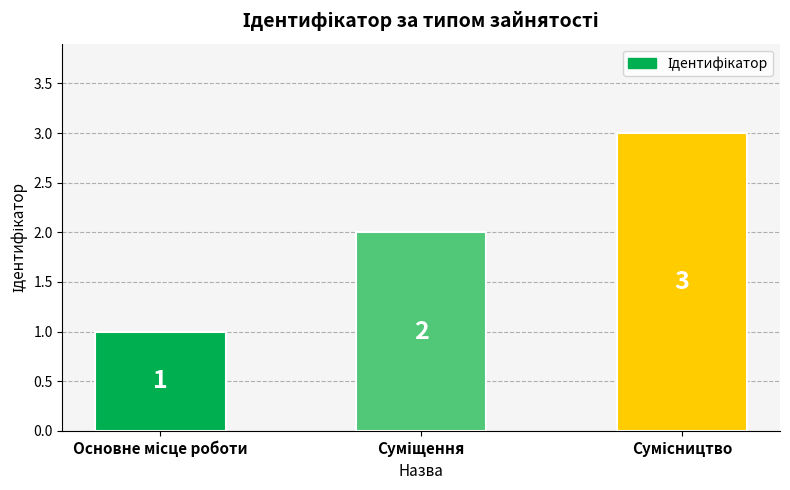

What is the value of the 3rd bar from the left?

3